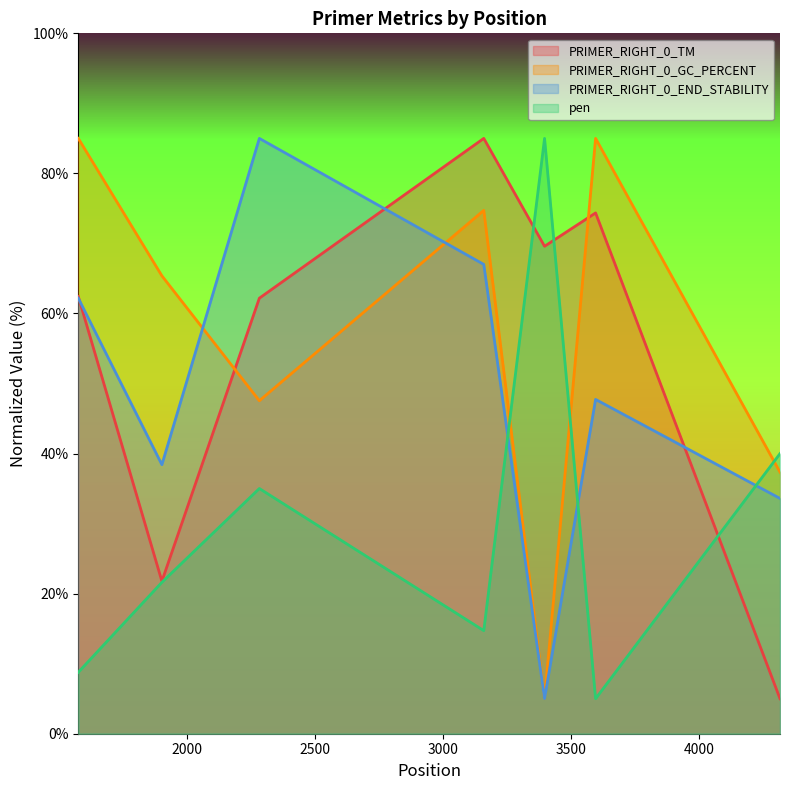

How many interior local valleys does the pen series have?

2